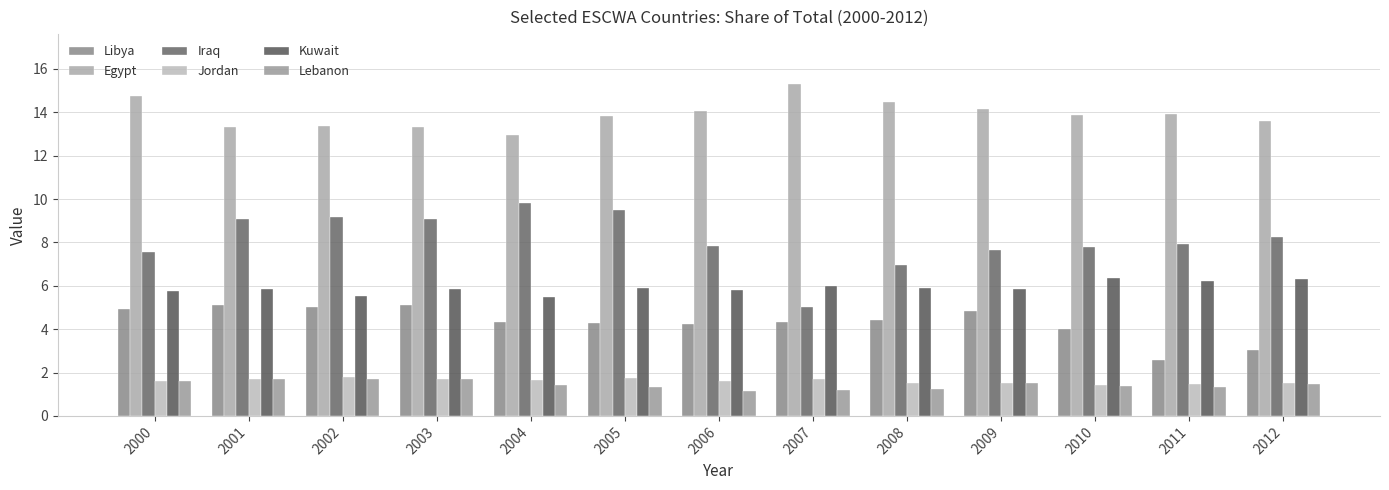

Rank the series by their maximum value, from highest to lowest.

Egypt, Iraq, Kuwait, Libya, Jordan, Lebanon